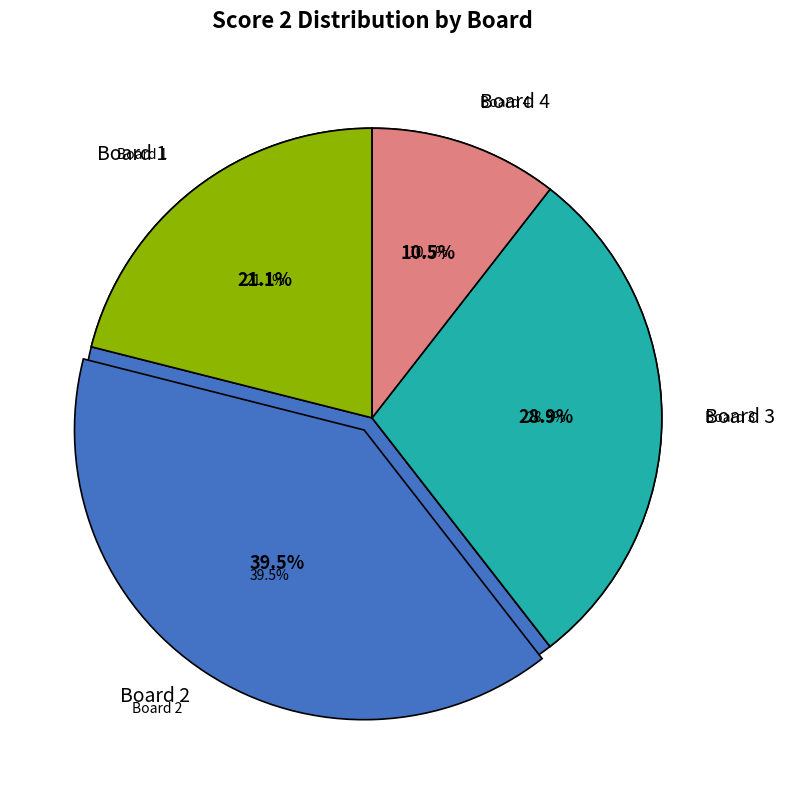

Which slice is the largest?

Board 2